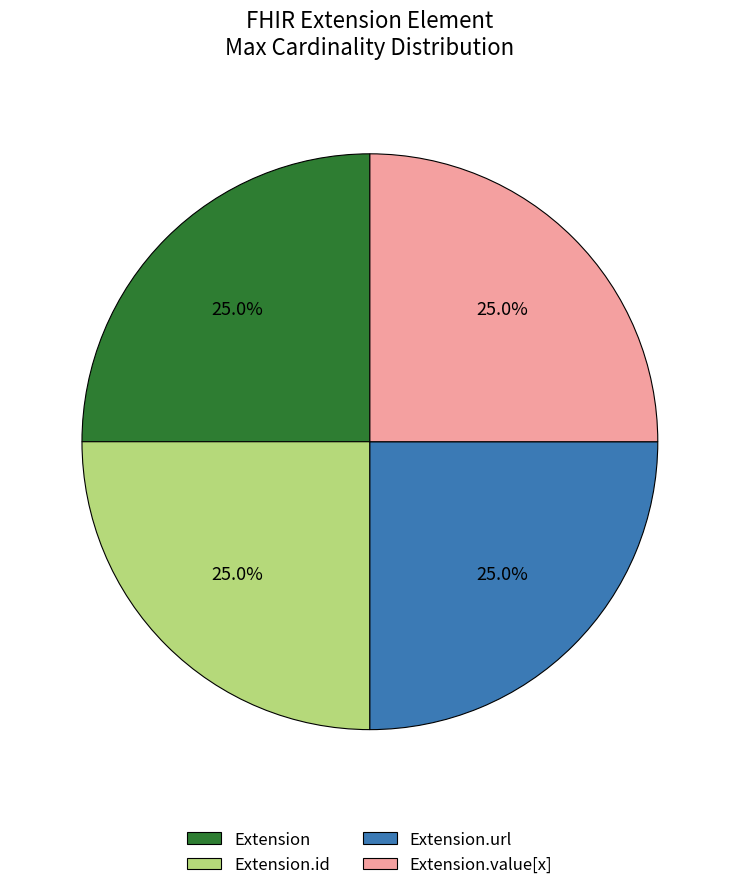

How many segments does this pie chart have?

4